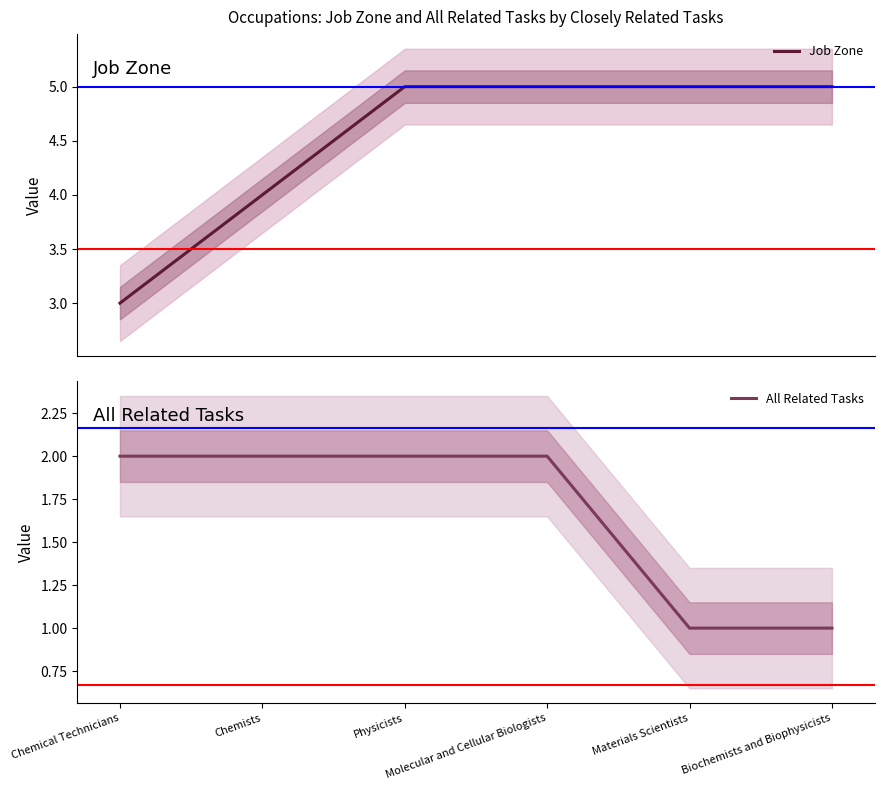

Reading left to right, transcribe all the data shown in this chart.

Job Zone: 3	4	5	5	5	5
All Related Tasks: 2	2	2	2	1	1